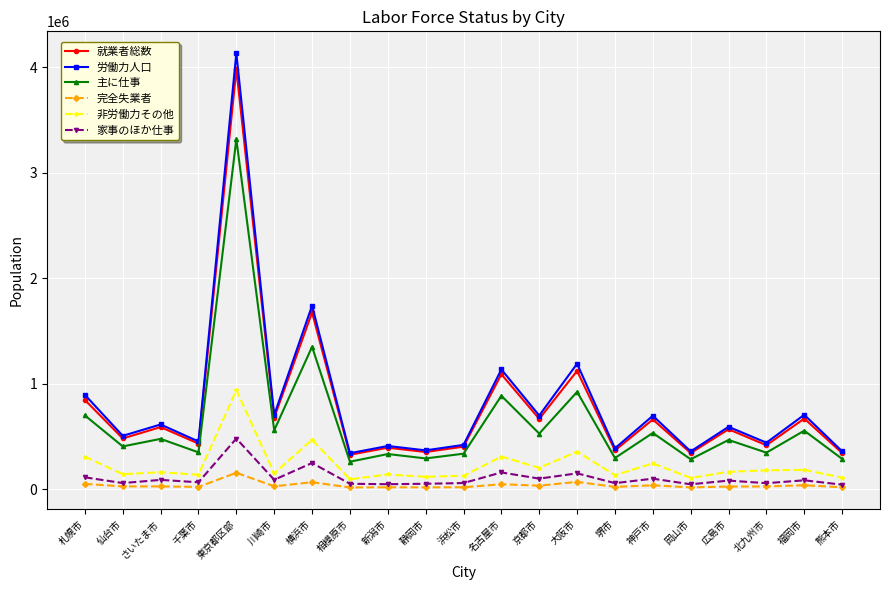

What is the label of the 13th point from the right?

新潟市